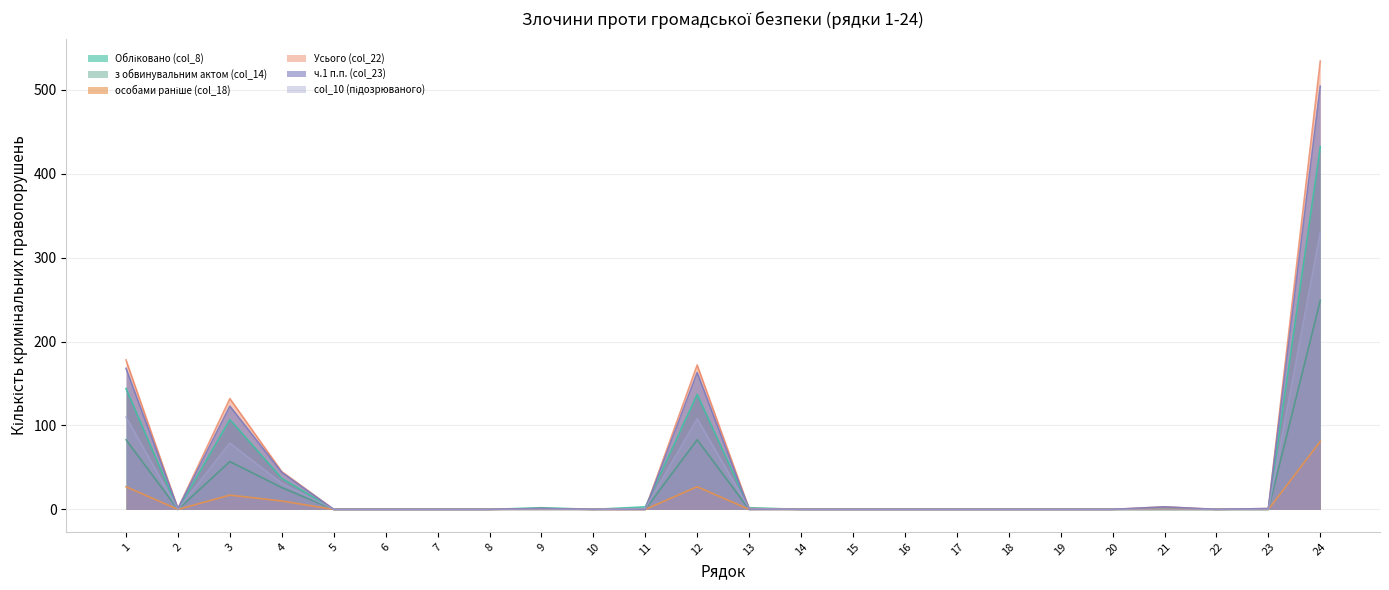

Reading left to right, what are all the values shown in this chart?

Обліковано (col_8): 1=144	2=0	3=107	4=37	5=0	6=0	7=0	8=0	9=2	10=0	11=3	12=137	13=2	14=0	15=0	16=0	17=0	18=0	19=0	20=0	21=0	22=0	23=0	24=432
з обвинувальним актом (col_14): 1=83	2=0	3=57	4=26	5=0	6=0	7=0	8=0	9=0	10=0	11=0	12=83	13=0	14=0	15=0	16=0	17=0	18=0	19=0	20=0	21=0	22=0	23=0	24=249
особами раніше (col_18): 1=27	2=0	3=17	4=10	5=0	6=0	7=0	8=0	9=0	10=0	11=0	12=27	13=0	14=0	15=0	16=0	17=0	18=0	19=0	20=0	21=0	22=0	23=0	24=81
Усього (col_22): 1=178	2=1	3=132	4=45	5=0	6=0	7=0	8=0	9=1	10=0	11=0	12=172	13=1	14=0	15=0	16=0	17=0	18=0	19=0	20=0	21=3	22=0	23=1	24=534
ч.1 п.п. (col_23): 1=168	2=1	3=123	4=44	5=0	6=0	7=0	8=0	9=1	10=0	11=0	12=163	13=0	14=0	15=0	16=0	17=0	18=0	19=0	20=0	21=3	22=0	23=1	24=504
col_10 (підозрюваного): 1=110	2=0	3=79	4=31	5=0	6=0	7=0	8=0	9=0	10=0	11=1	12=108	13=1	14=0	15=0	16=0	17=0	18=0	19=0	20=0	21=0	22=0	23=0	24=330